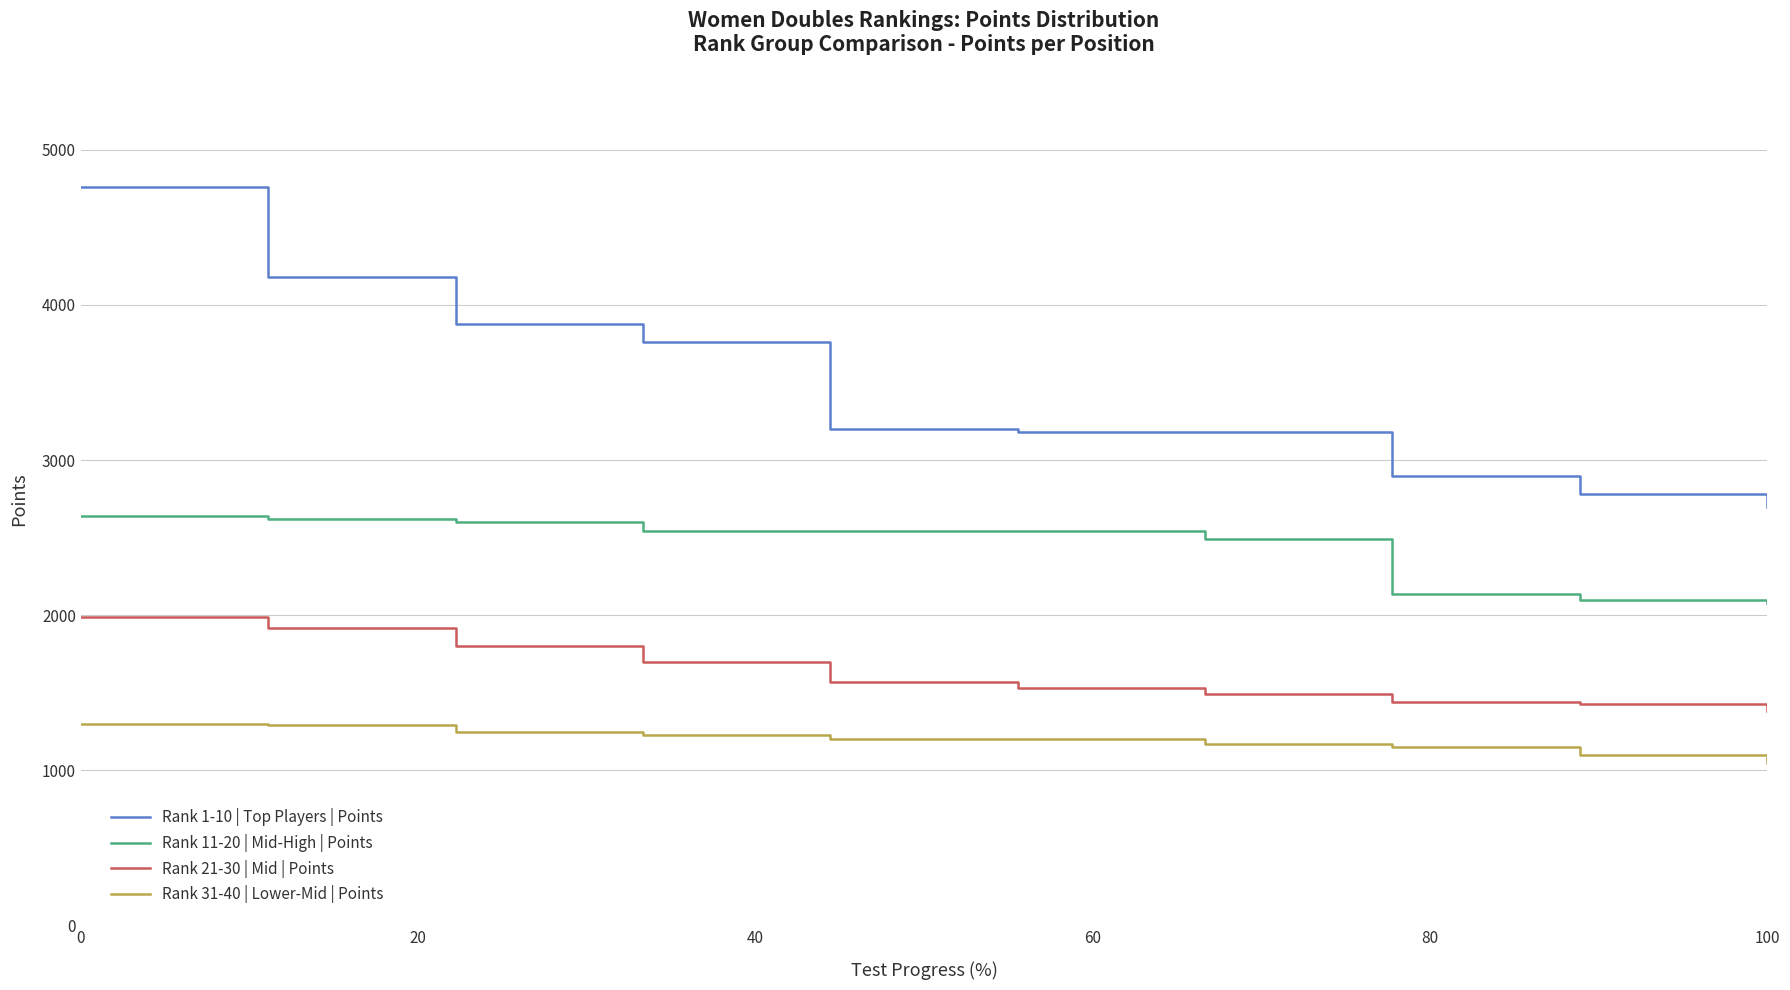

What is the lowest value of the Rank 11-20 | Mid-High | Points series?

2080